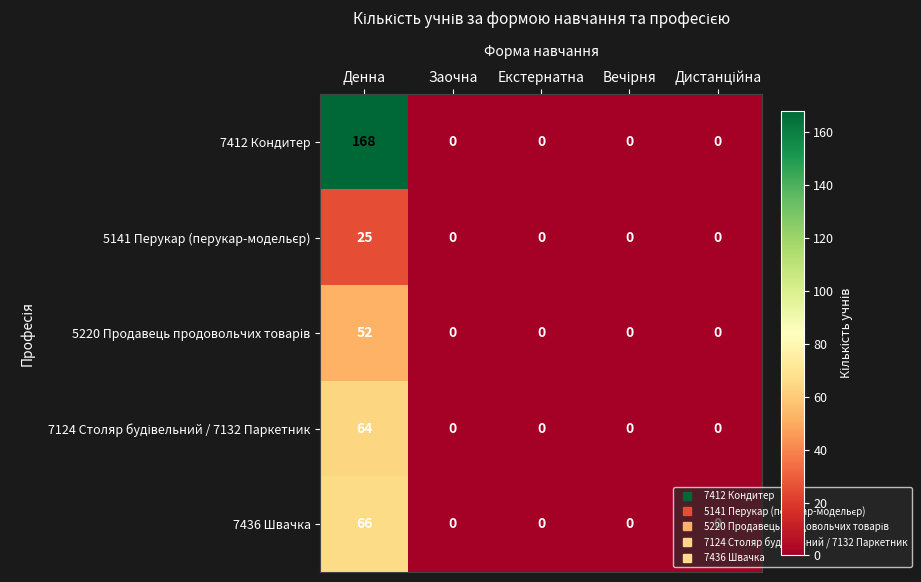

How many data points in 7412 Кондитер are above 0?

1